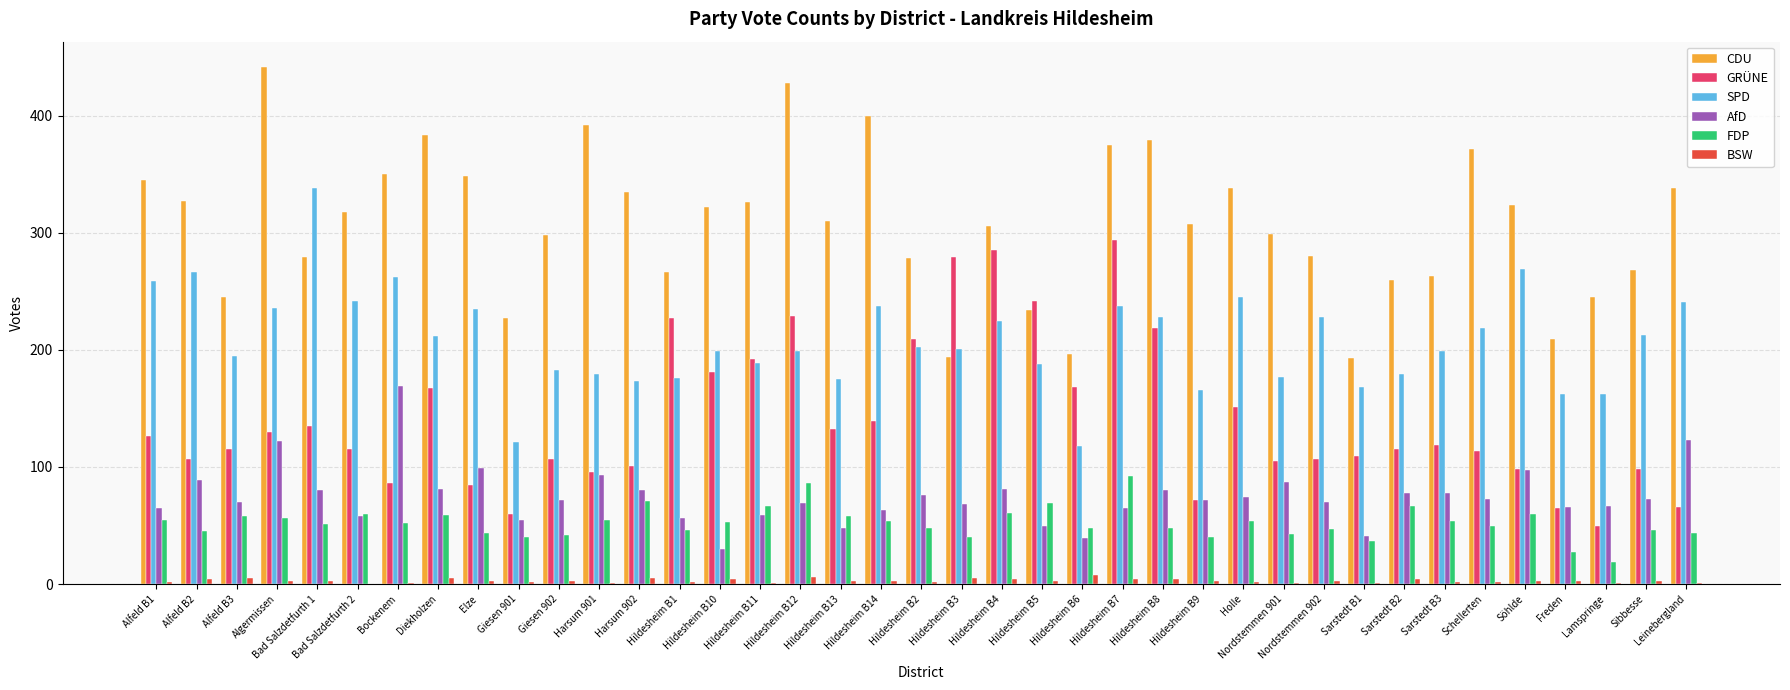

What is the average value of the FDP series?

52